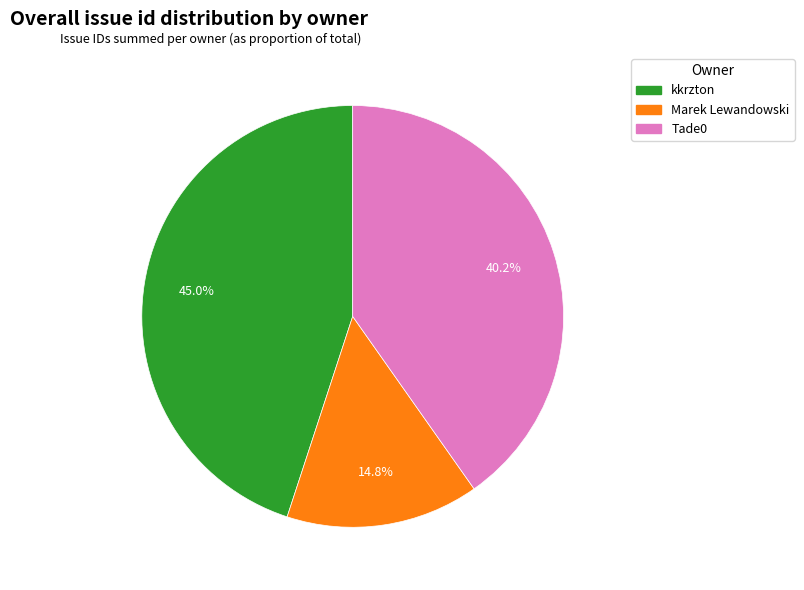

How many slices are in this pie chart?

3